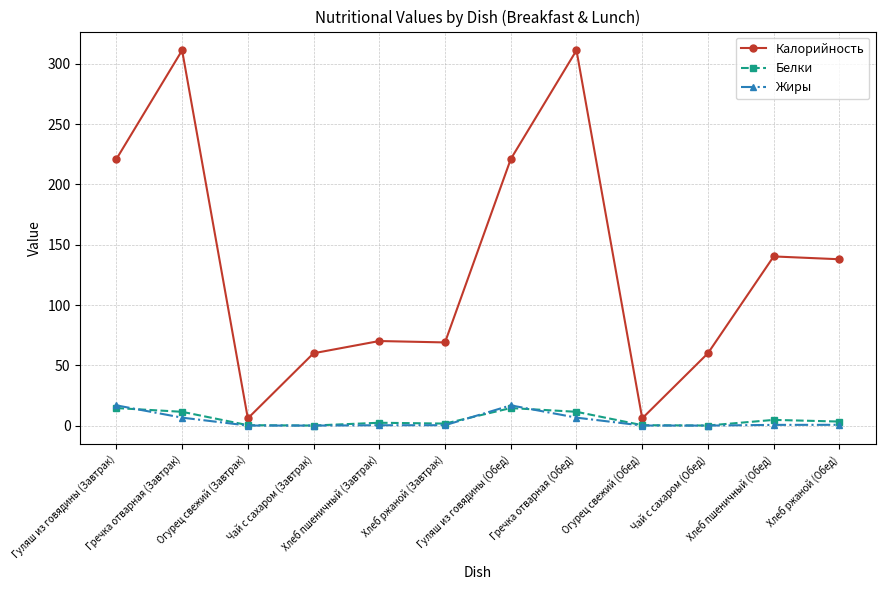

True or false: Калорийность has more than 0 points higher than both neighbors.

True